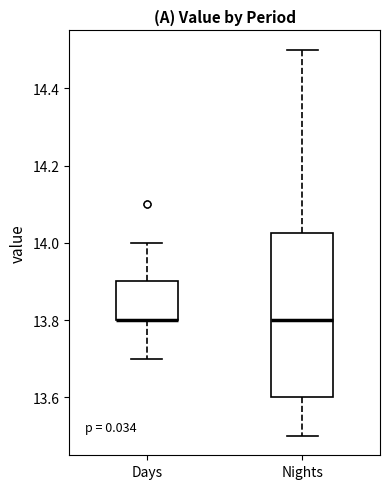

Reading left to right, read every box against the y-axis: the position of its median line, the range the box covers, and the ends of its whiskers. The values are not printed on the chart, so give them approximately, as read against the axis.

Days: median 13.80 (drawn on the box's lower edge), box 13.80 to 13.90, whiskers 13.70 to 14.00
Nights: median 13.80, box 13.60 to 14.02, whiskers 13.50 to 14.50